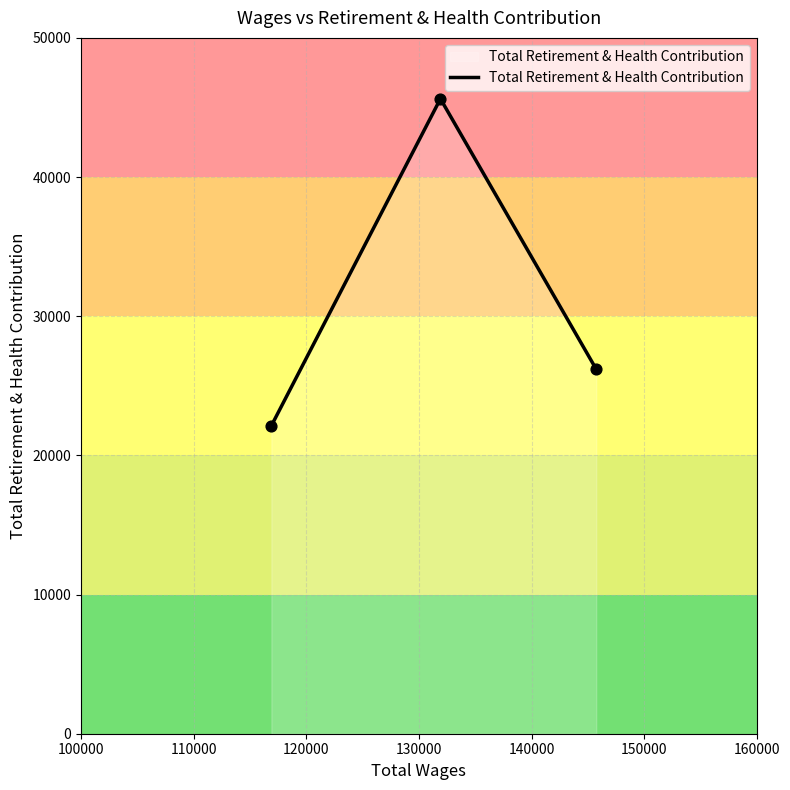

What is the maximum value shown in the chart?

45625